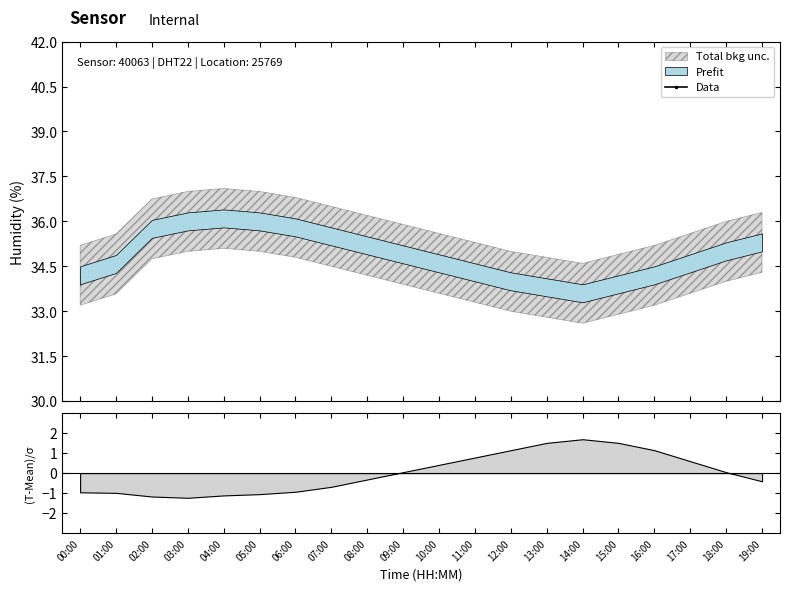

What position from the left is 00:00?

1